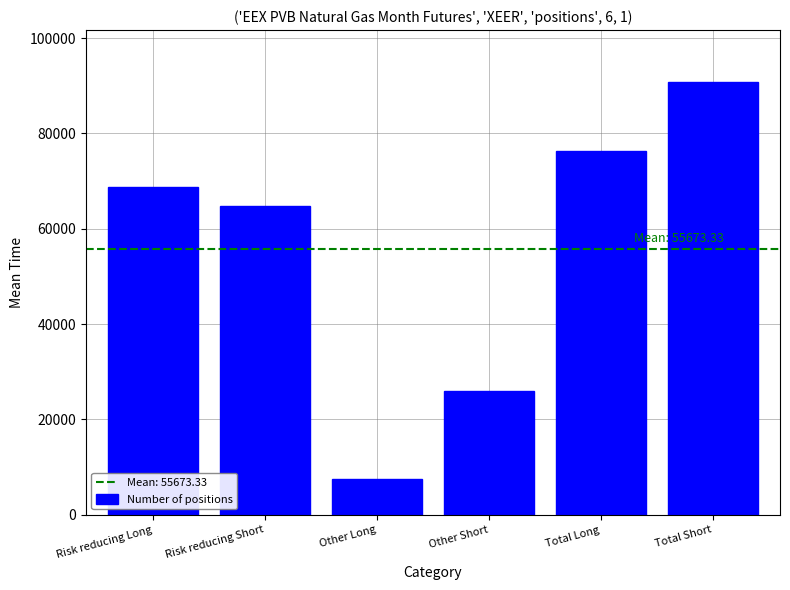

Reading left to right, transcribe all the data shown in this chart.

Risk reducing Long=68680	Risk reducing Short=64860	Other Long=7560	Other Short=25920	Total Long=76240	Total Short=90780